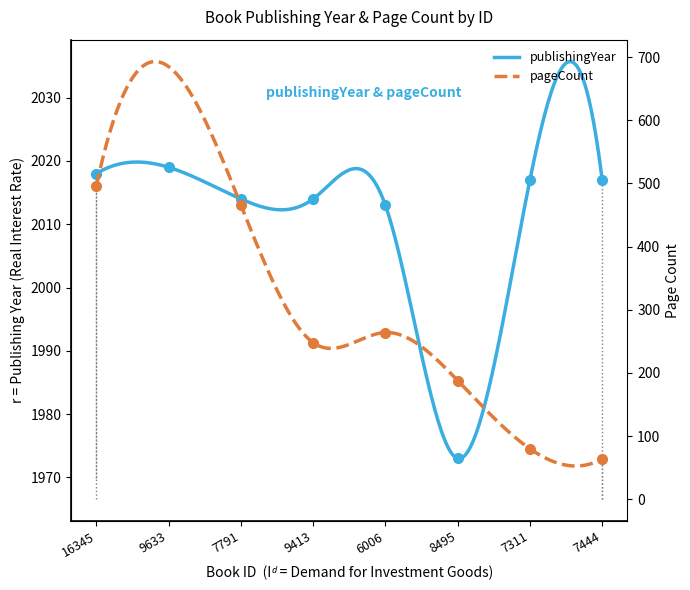

Reading right to left, extract all data points from this chart.

2017	2017	1973	2013	2014	2014	2019	2018